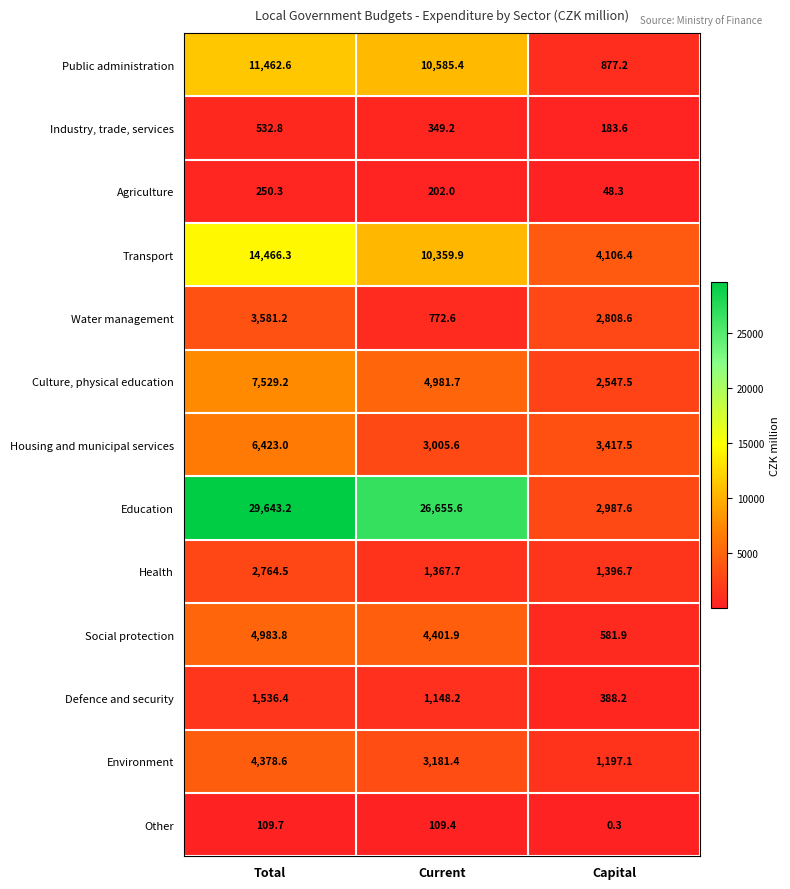

Which series has the largest range (max minus min)?

Education